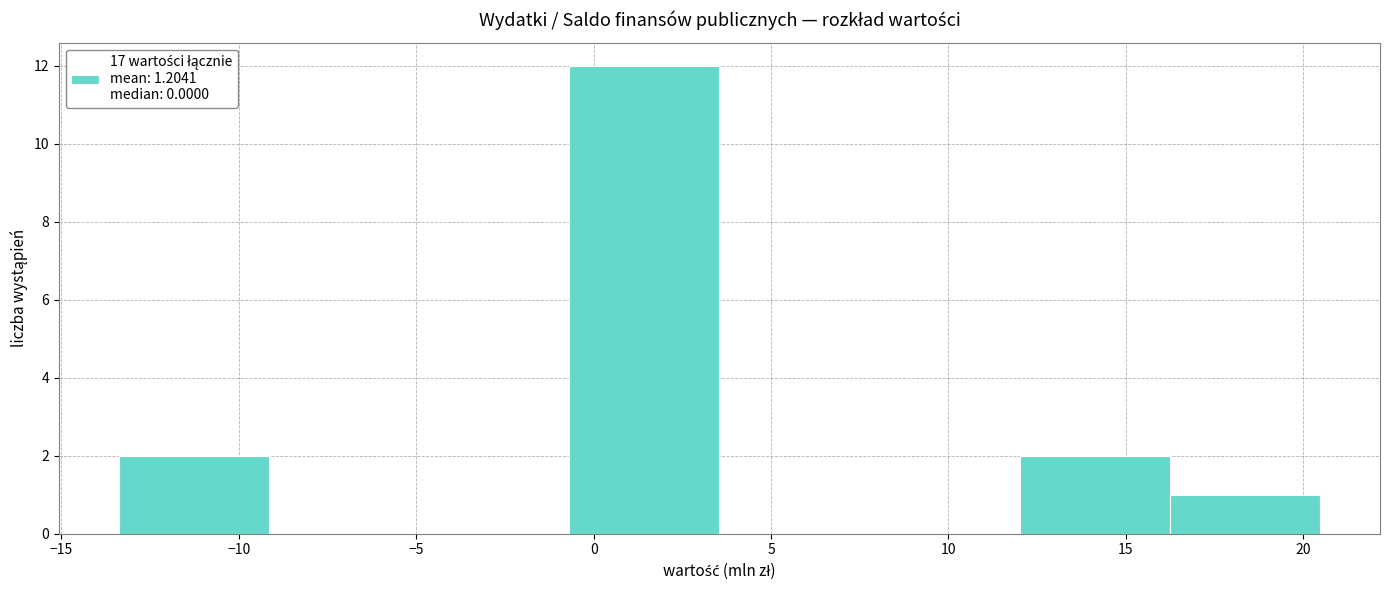

Reading left to right, transcribe this chart: for each bar, give the range it covers on the x-axis and its height. Neither the bar edges nor the heights are printed on the chart, so give them approximately, as read against the axes.

-13.5 to -9.0: 2
-9.0 to -5.0: 0
-5.0 to -0.5: 0
-0.5 to 3.5: 12
3.5 to 8.0: 0
8.0 to 12.0: 0
12.0 to 16.0: 2
16.0 to 20.5: 1